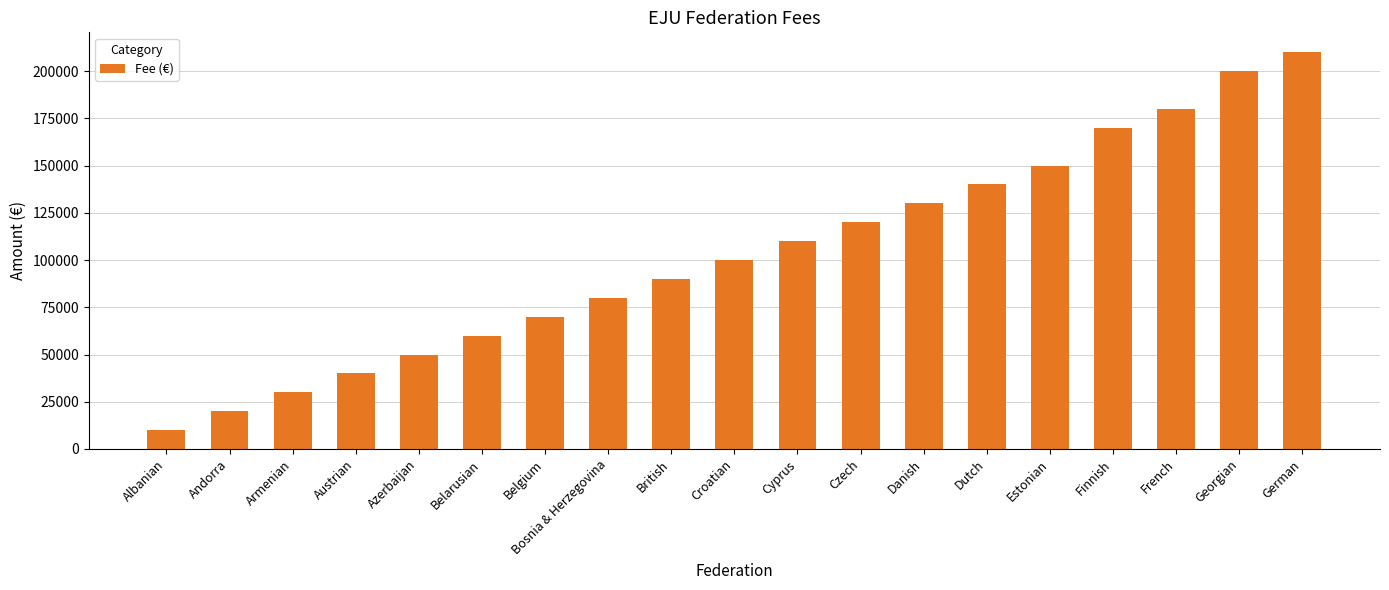

What position from the right is Andorra?

18